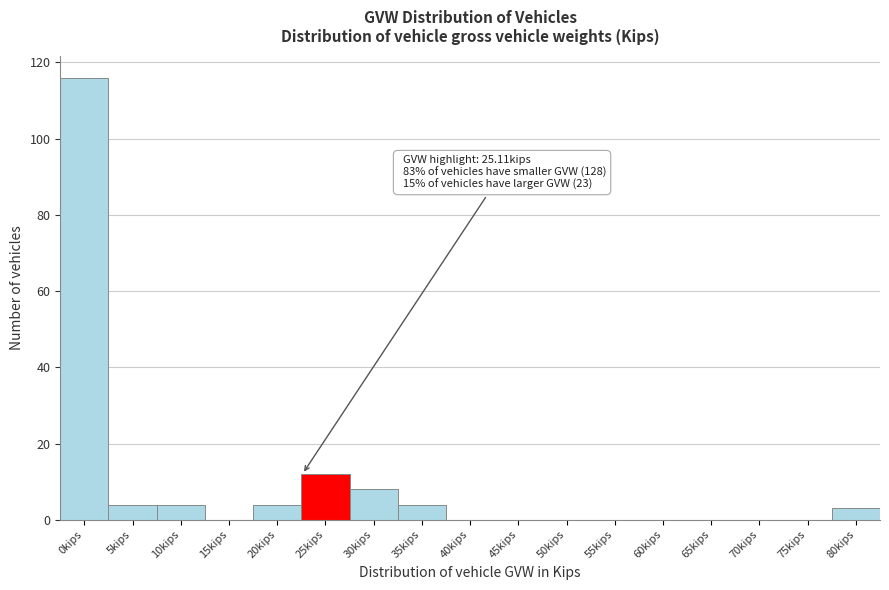

Reading left to right, transcribe all the data shown in this chart.

0kips=116	5kips=4	10kips=4	15kips=0	20kips=4	25kips=12	30kips=8	35kips=4	40kips=0	45kips=0	50kips=0	55kips=0	60kips=0	65kips=0	70kips=0	75kips=0	80kips=3